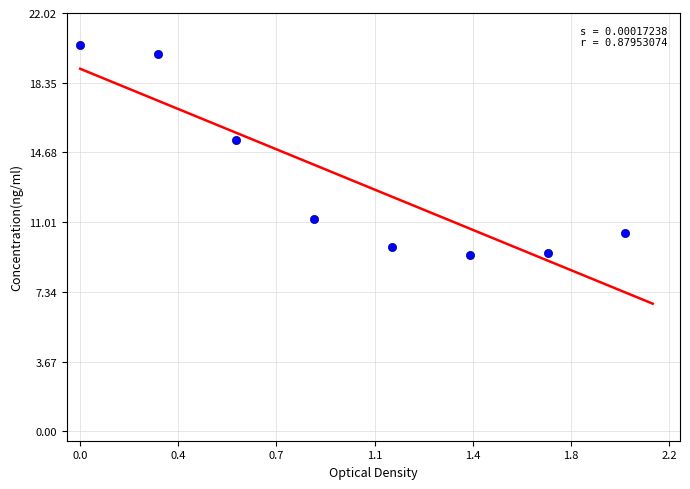

What is the average X value?

1.0